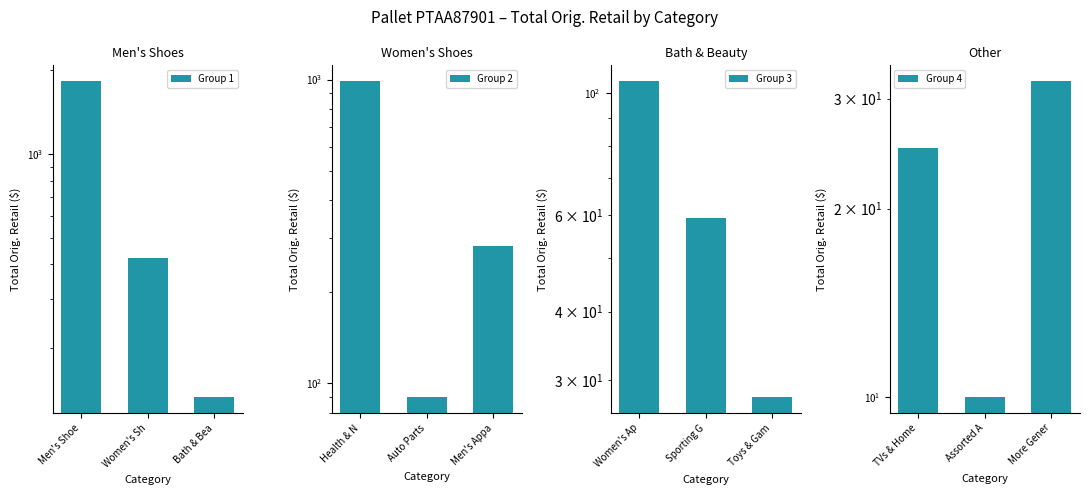

What is the spread (max minus min) of values at Bath & Bea?

256.0